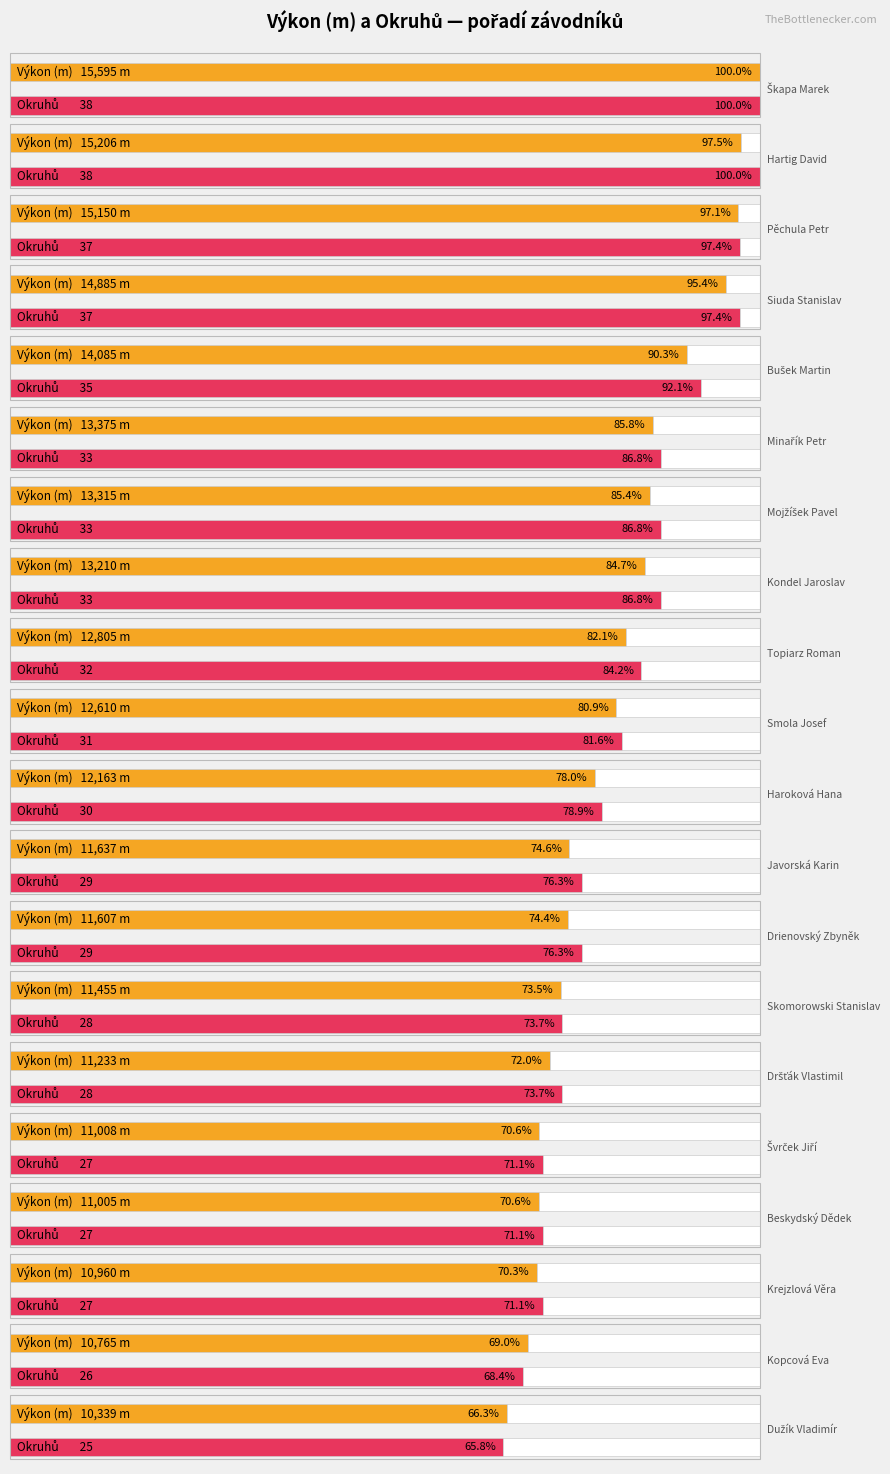

At which category is the sum across all series the highest?

1